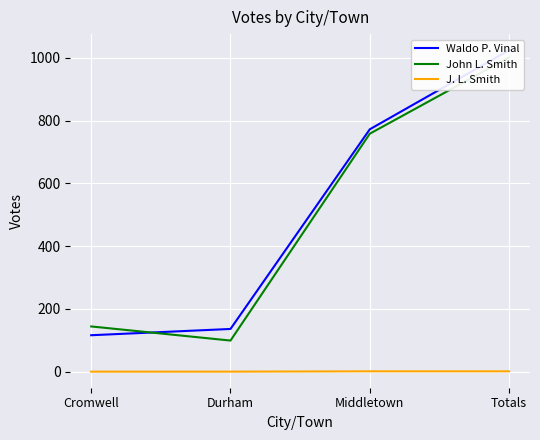

What are all the series names shown in the legend?

Waldo P. Vinal, John L. Smith, J. L. Smith